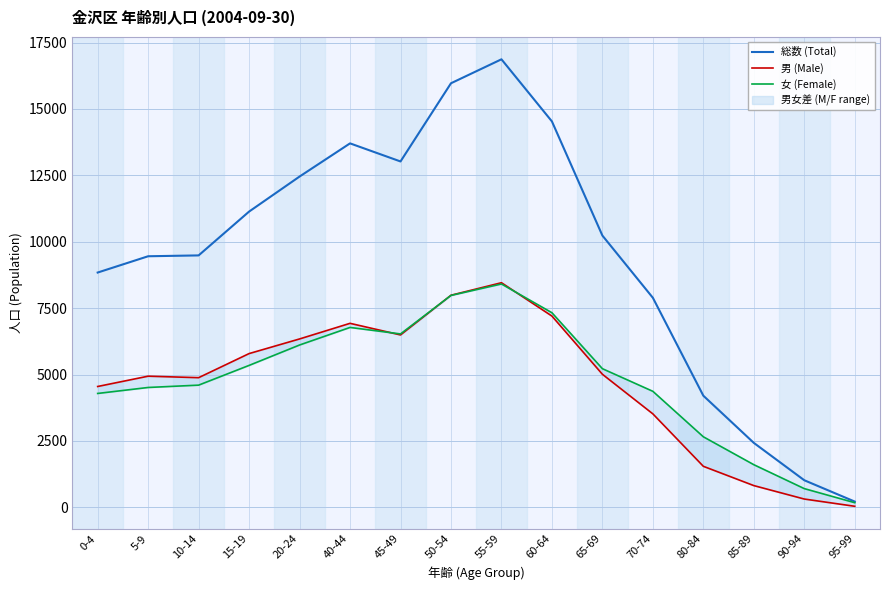

What is the difference between the 女 (Female) values at 15-19 and 20-24?

768